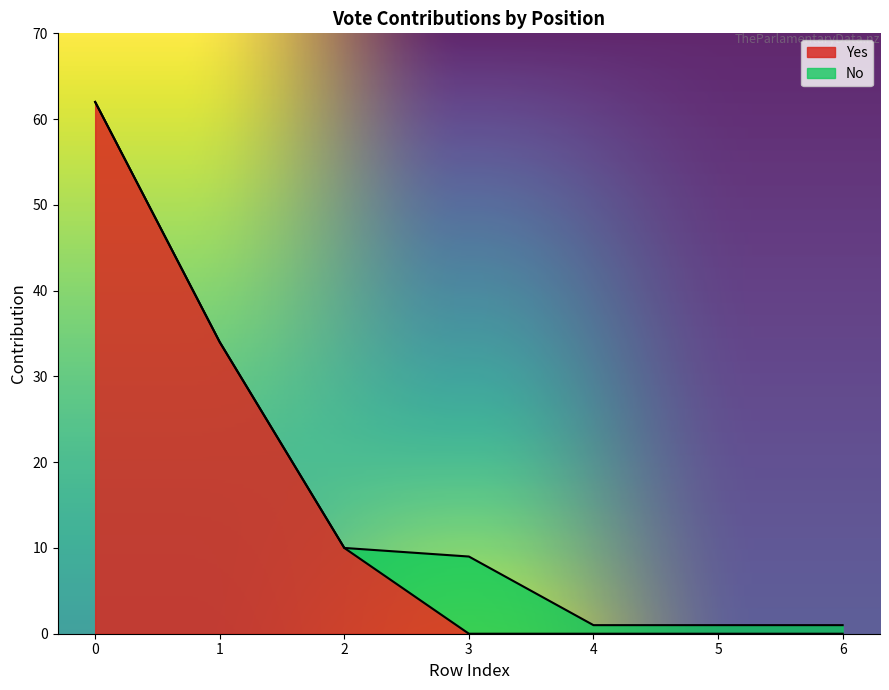

Which label corresponds to the smallest value in the chart?

3